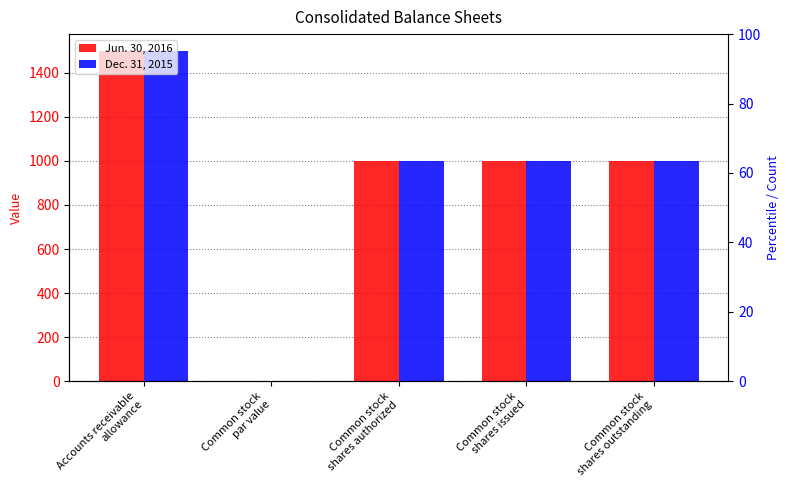

Which series has the largest total across all categories?

Jun. 30, 2016